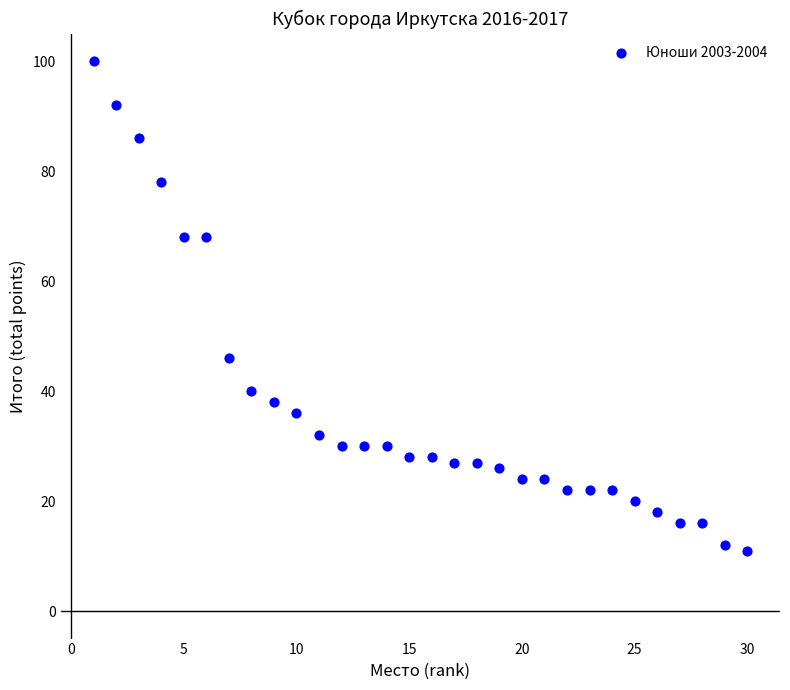

What is the range of Y values (max minus min)?

89